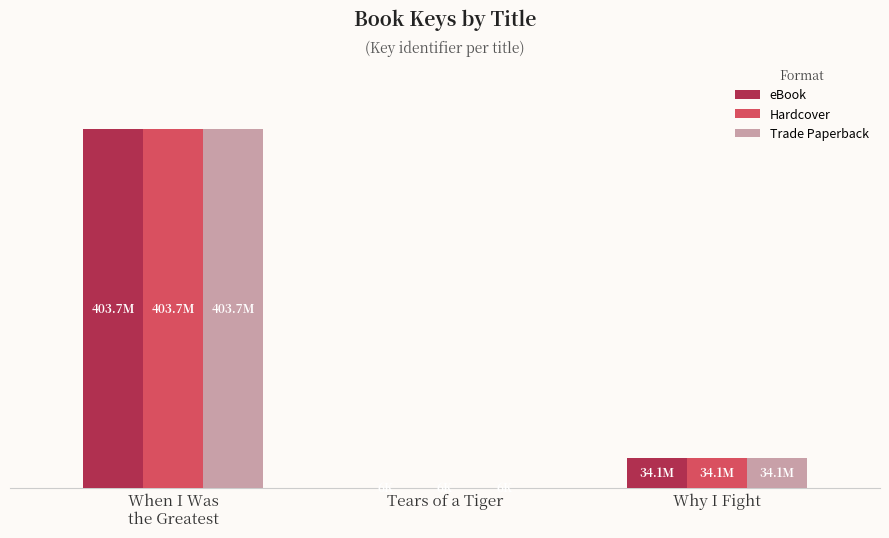

What are all the series names shown in the legend?

eBook, Hardcover, Trade Paperback